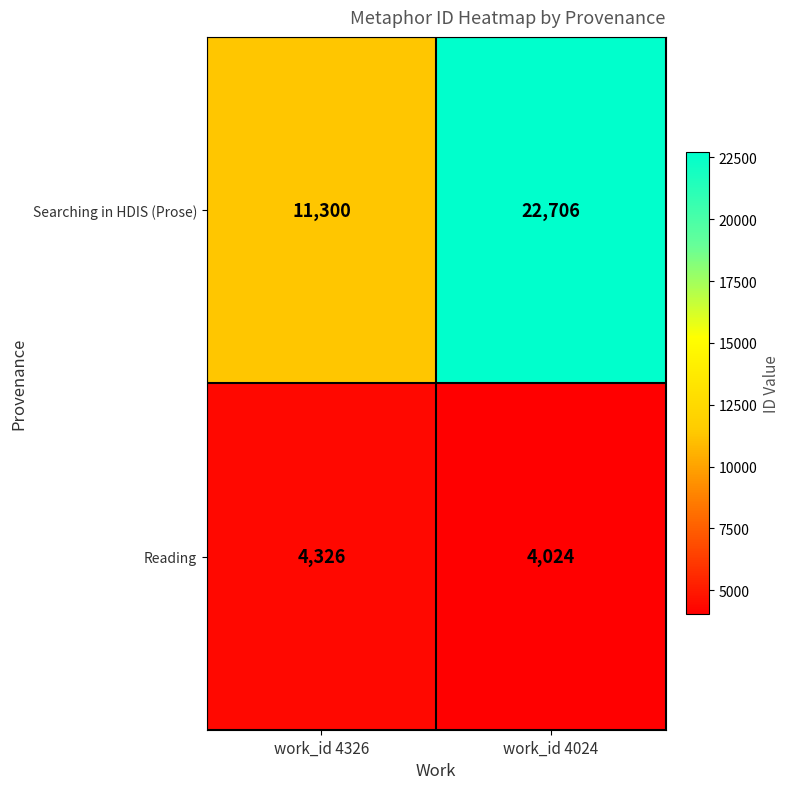

Where is Searching in HDIS (Prose) nearest to the value 17003?

work_id 4326